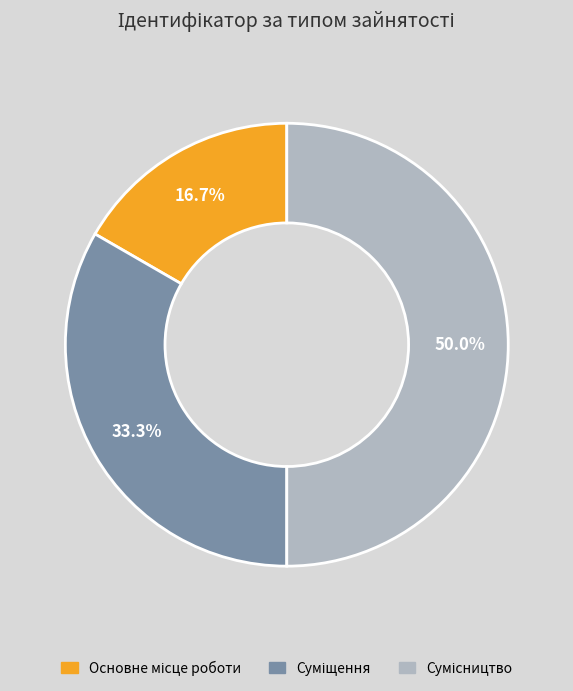

Is there any slice that represents more than half of the pie?

No